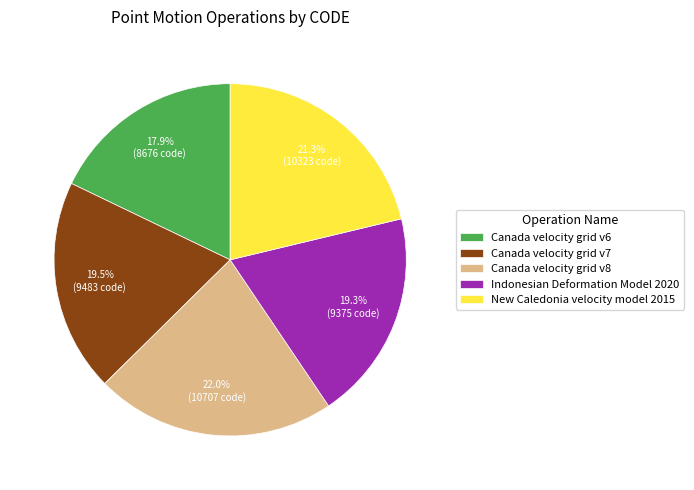

Is it true that Canada velocity grid v8 is 15% of the pie?

False